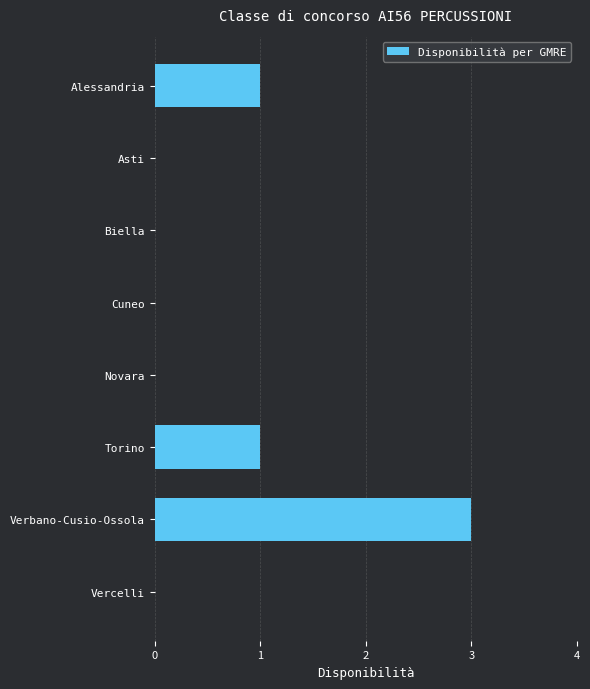

How many series are shown in this chart?

1